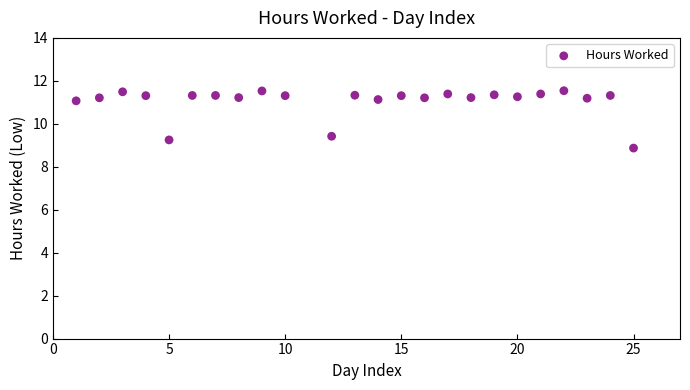

What Y value in the scatter plot is closest to 10?

9.4